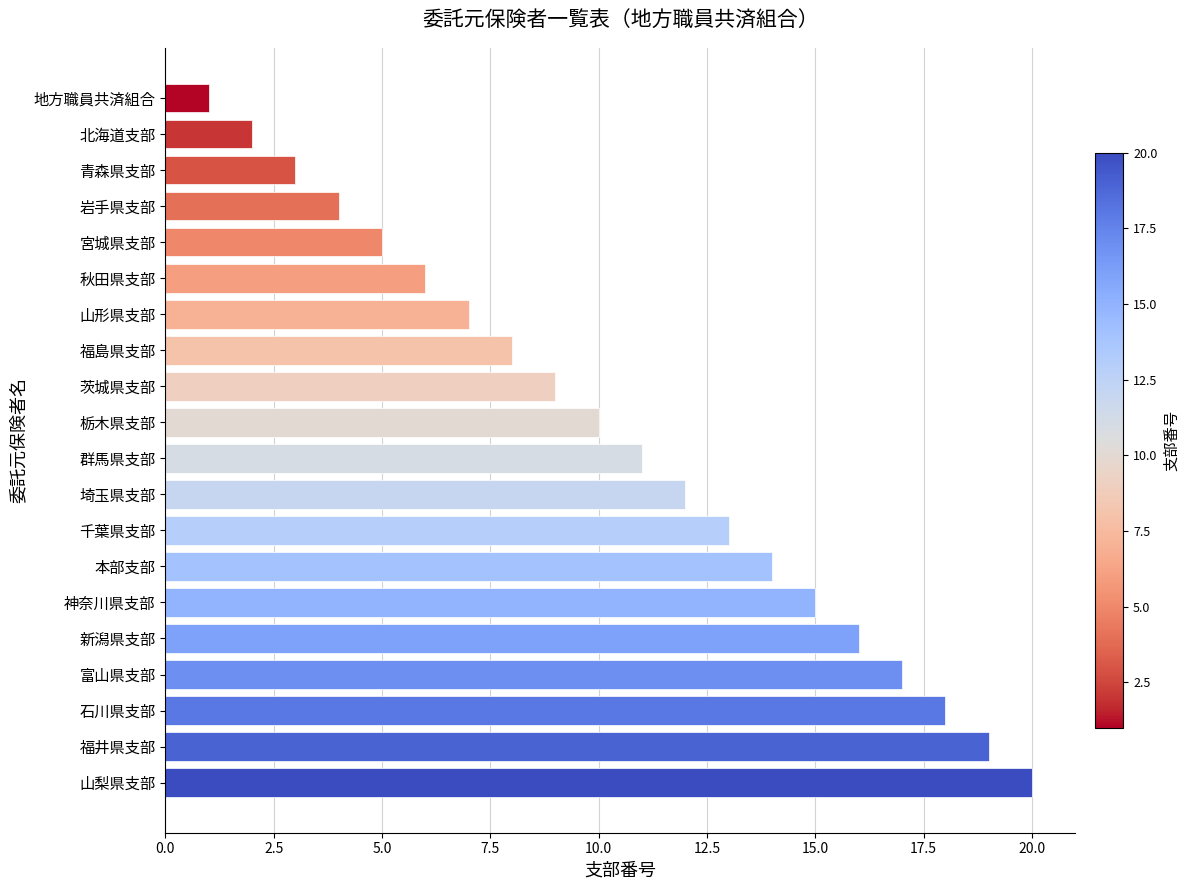

What position from the top is 茨城県支部?

9